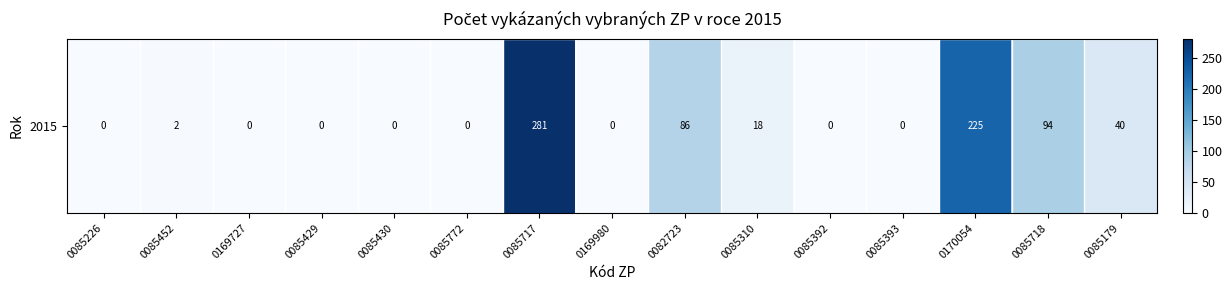

List the labels in order of value, smallest first.

0085226, 0169727, 0085429, 0085430, 0085772, 0169980, 0085392, 0085393, 0085452, 0085310, 0085179, 0082723, 0085718, 0170054, 0085717